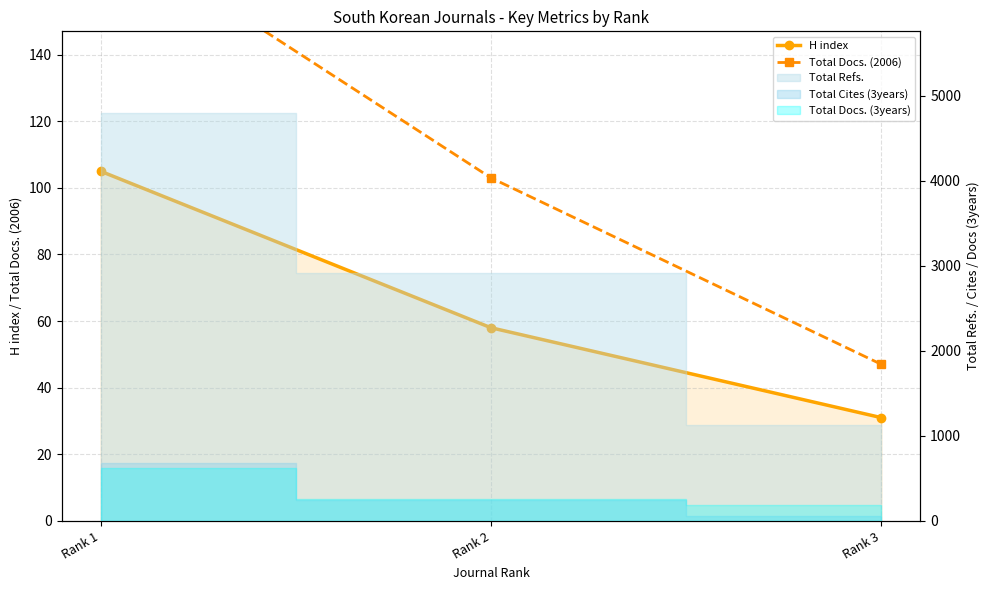

What is the difference between the highest and lowest values at Rank 2?

45